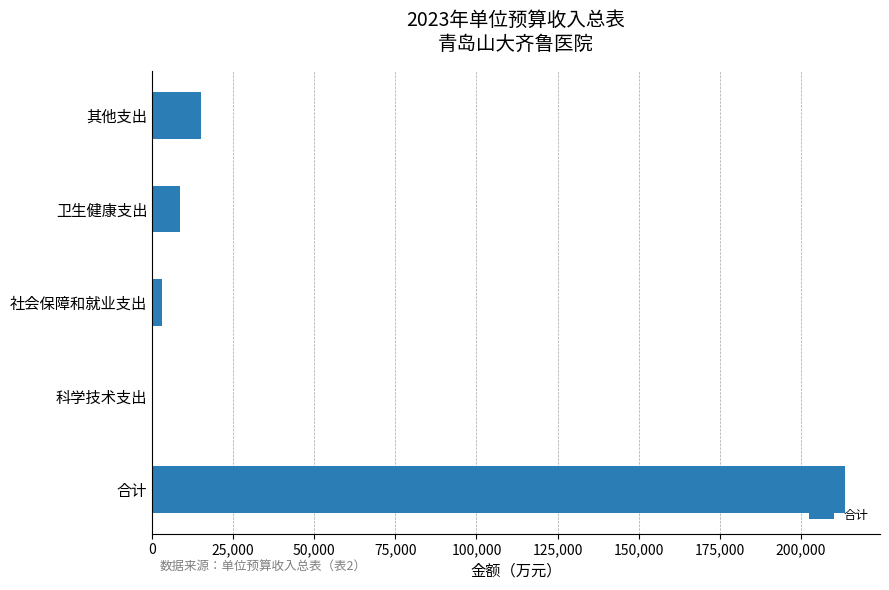

Count the number of categories in the chart.

5